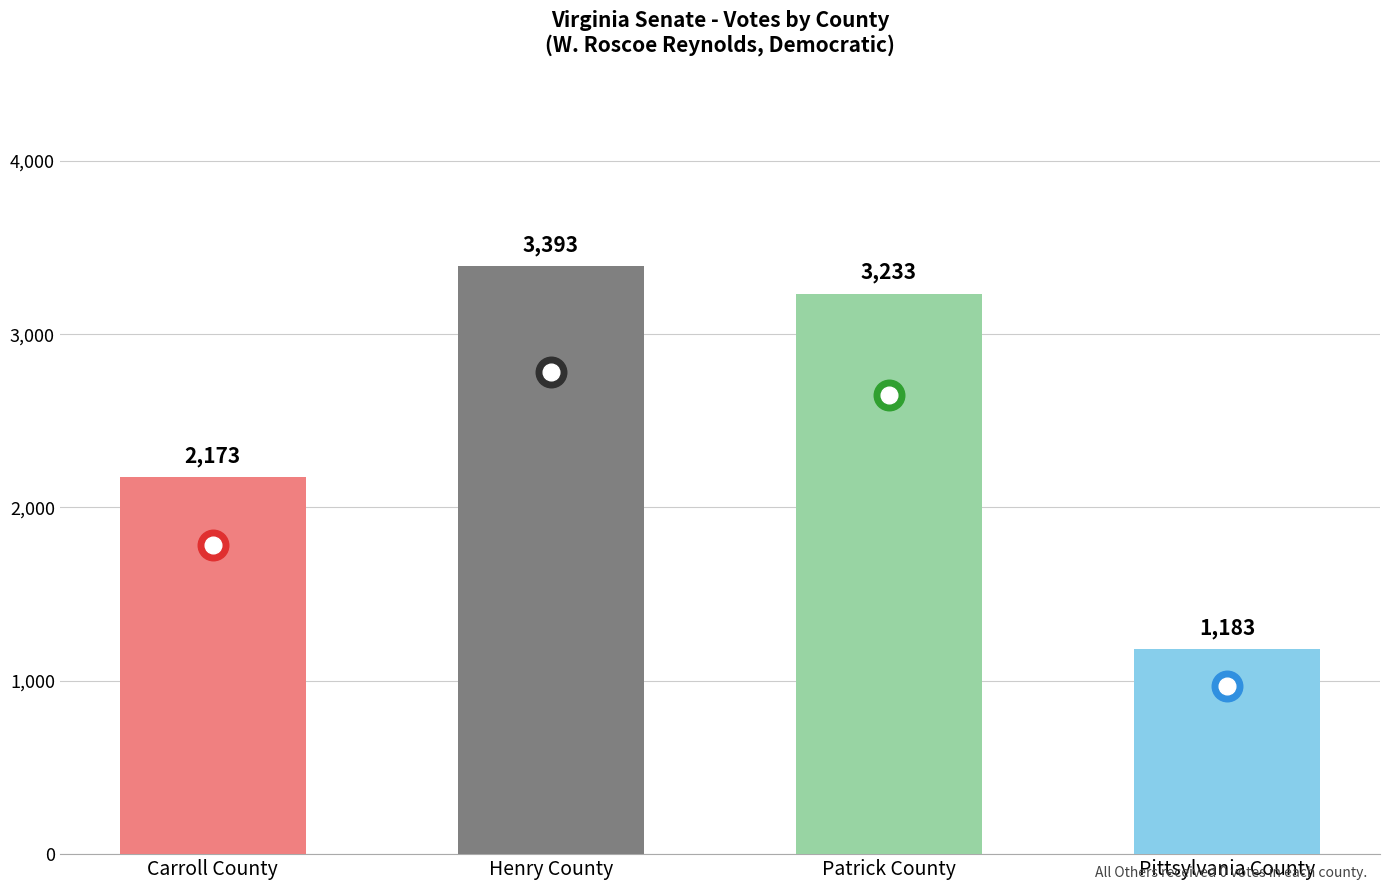

What is the value of the 4th bar from the left?

1183